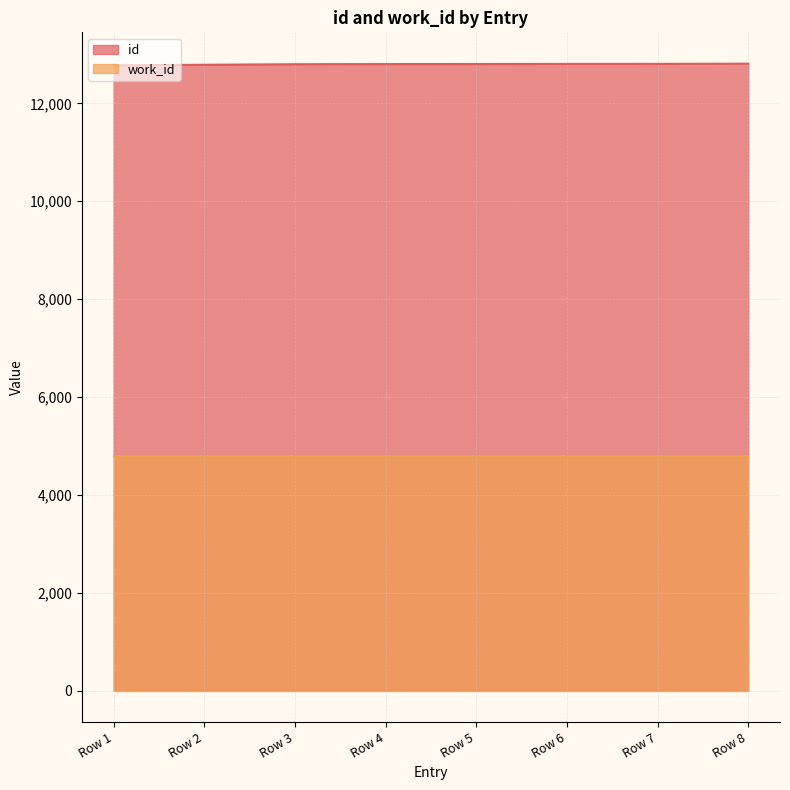

List the series in order of their peak value, highest first.

id, work_id